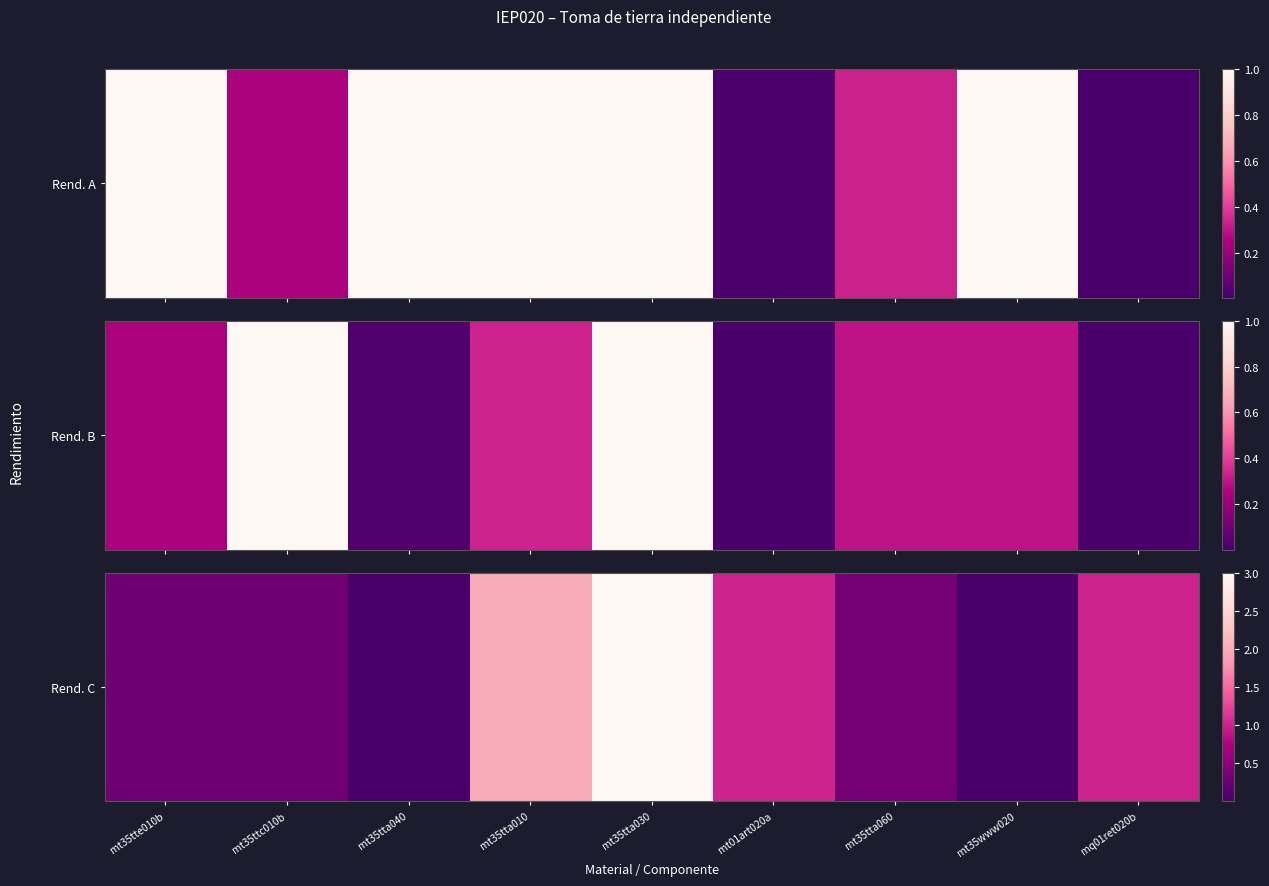

What is the change in value from mt35tta010 to mt35www020?

-2.0